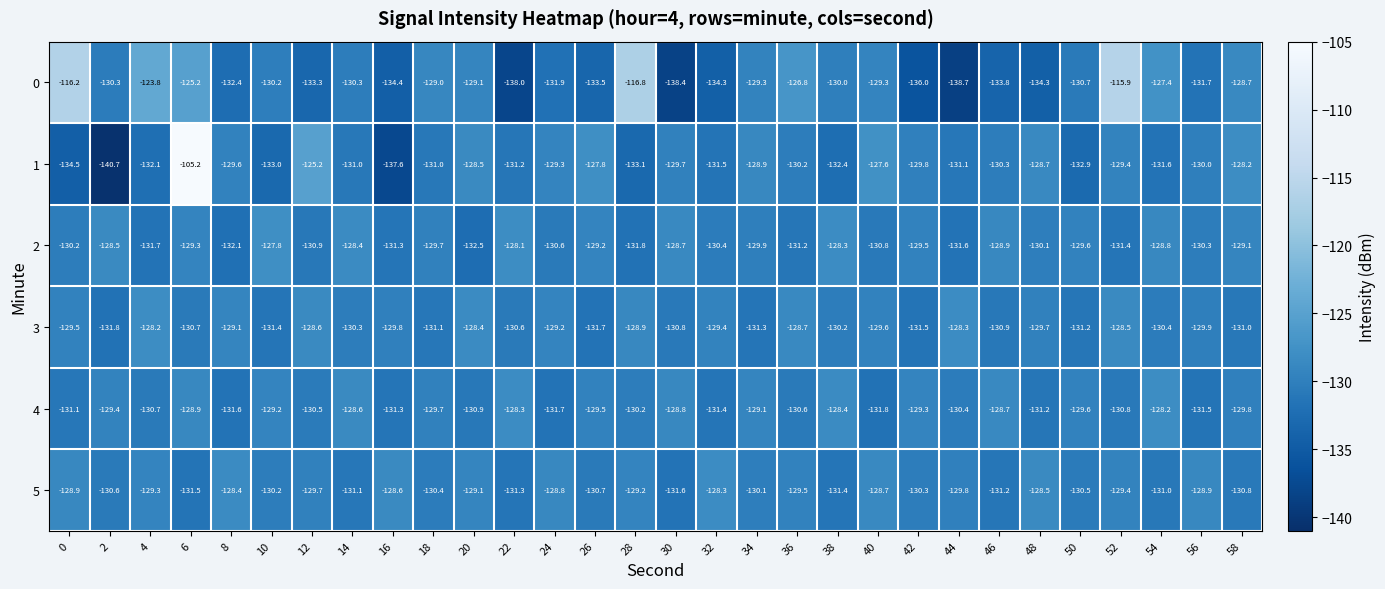

List the labels in order of 4 value, largest first.

54, 22, 38, 14, 46, 30, 6, 34, 10, 42, 2, 26, 50, 18, 58, 28, 44, 12, 36, 4, 52, 20, 0, 48, 16, 32, 56, 8, 24, 40